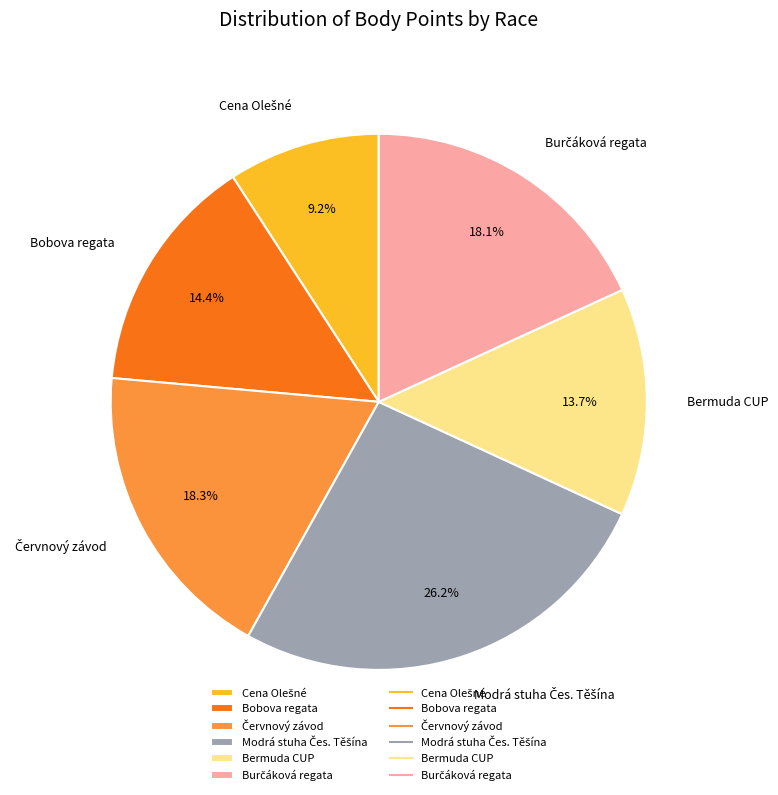

Is there any slice that represents more than half of the pie?

No